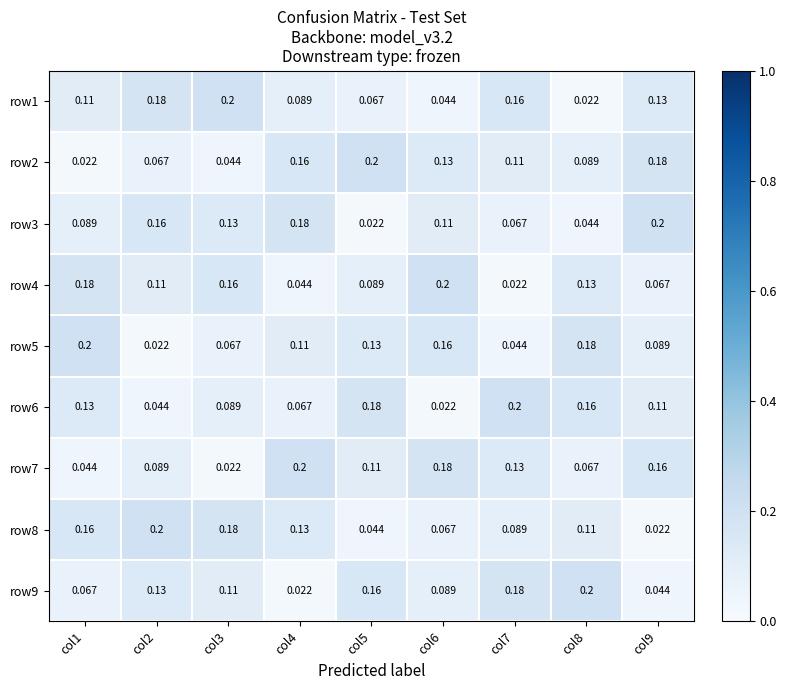

At col3, list the series in order from largest to smallest.

row1, row8, row4, row3, row9, row6, row5, row2, row7